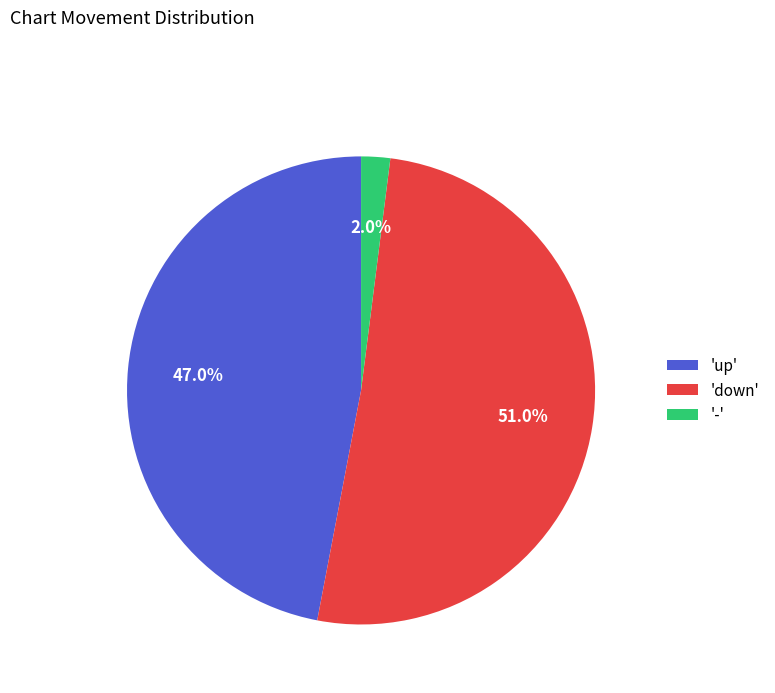

Which category accounts for the majority?

'down'